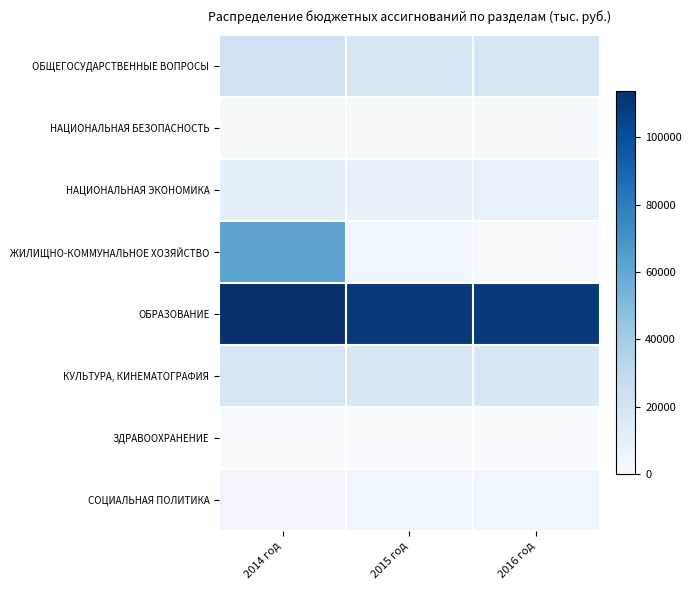

Reading left to right, transcribe all the data shown in this chart.

ОБЩЕГОСУДАРСТВЕННЫЕ ВОПРОСЫ: 2014 год=21801.2	2015 год=18507.5	2016 год=18271.0
НАЦИОНАЛЬНАЯ БЕЗОПАСНОСТЬ: 2014 год=1484.3	2015 год=1424.1	2016 год=1424.1
НАЦИОНАЛЬНАЯ ЭКОНОМИКА: 2014 год=10028.7	2015 год=8422.2	2016 год=7653.2
ЖИЛИЩНО-КОММУНАЛЬНОЕ ХОЗЯЙСТВО: 2014 год=62088.3	2015 год=4450.9	2016 год=550.0
ОБРАЗОВАНИЕ: 2014 год=113706.5	2015 год=109037.2	2016 год=109037.2
КУЛЬТУРА, КИНЕМАТОГРАФИЯ: 2014 год=17773.2	2015 год=16928.2	2016 год=16963.2
ЗДРАВООХРАНЕНИЕ: 2014 год=115.0	2015 год=254.0	2016 год=254.0
СОЦИАЛЬНАЯ ПОЛИТИКА: 2014 год=3755.0	2015 год=4749.1	2016 год=4872.1